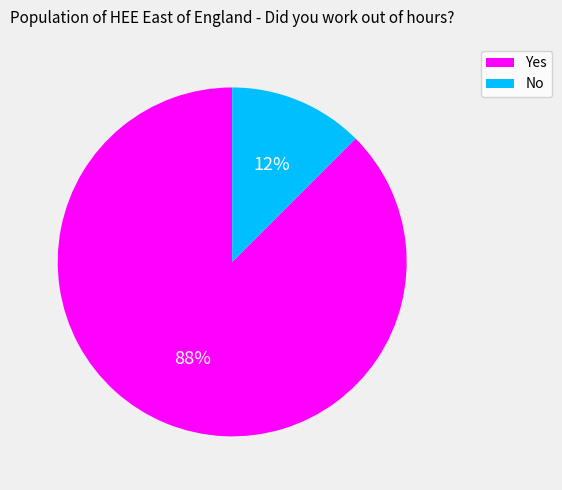

What is the smallest slice in the pie chart?

No